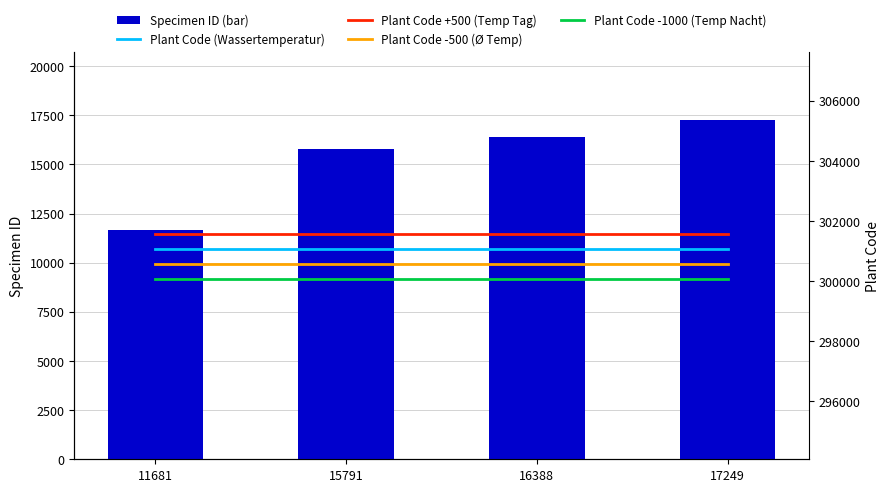

What is the minimum value for Plant Code -500 (Ø Temp)?

300580